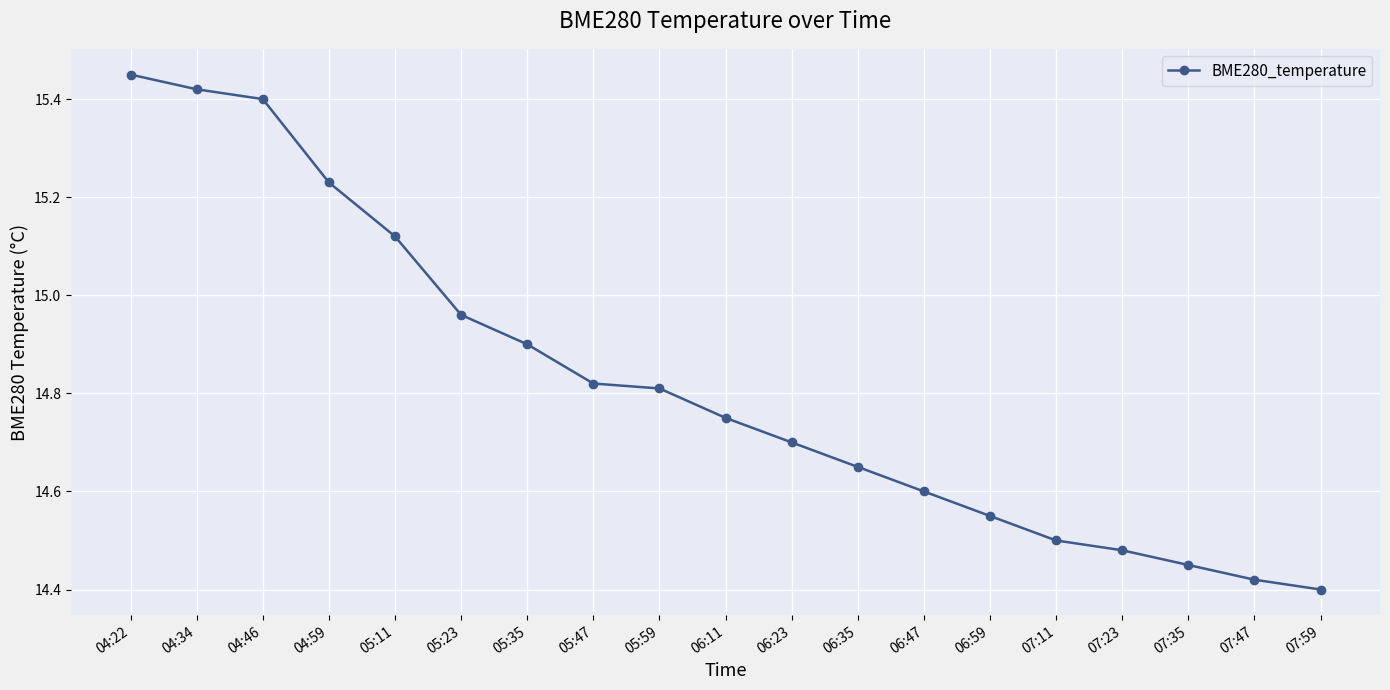

List the labels in order of value, largest first.

04:22, 04:34, 04:46, 04:59, 05:11, 05:23, 05:35, 05:47, 05:59, 06:11, 06:23, 06:35, 06:47, 06:59, 07:11, 07:23, 07:35, 07:47, 07:59